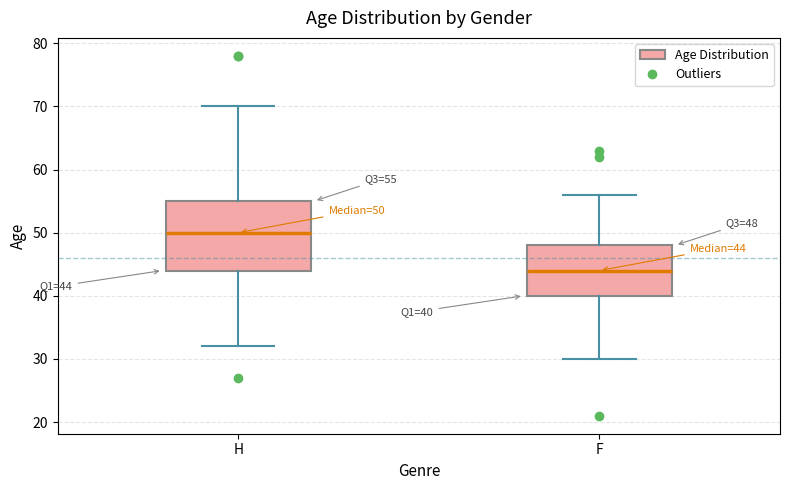

Which box is the tallest, from its lower edge to its upper edge?

H